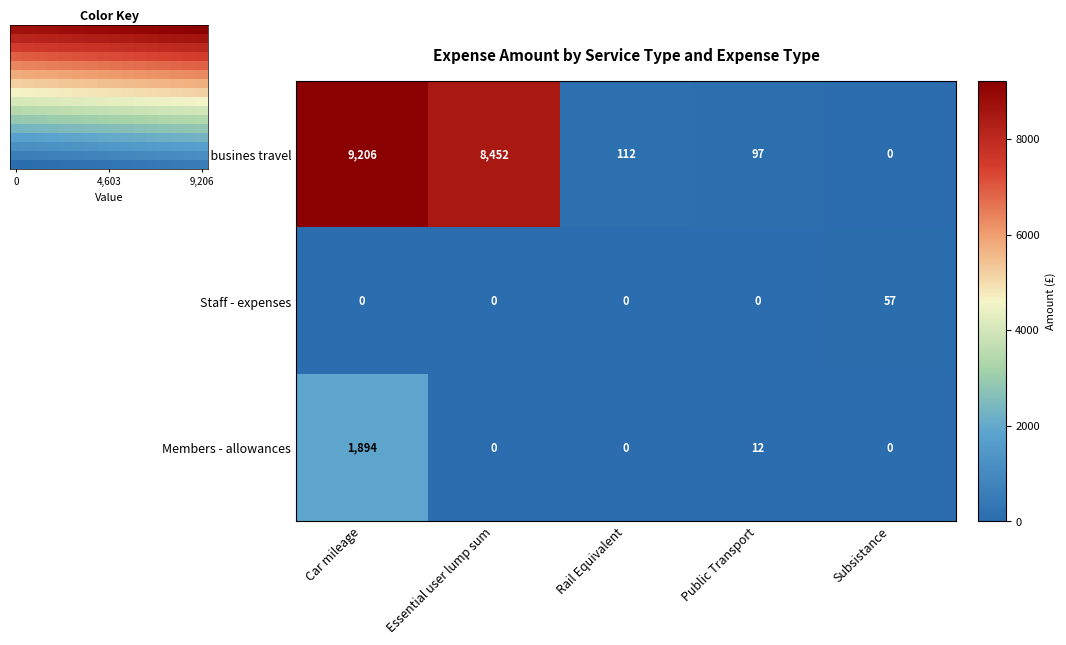

At which label is Staff- busines travel closest to 4603?

Essential user lump sum